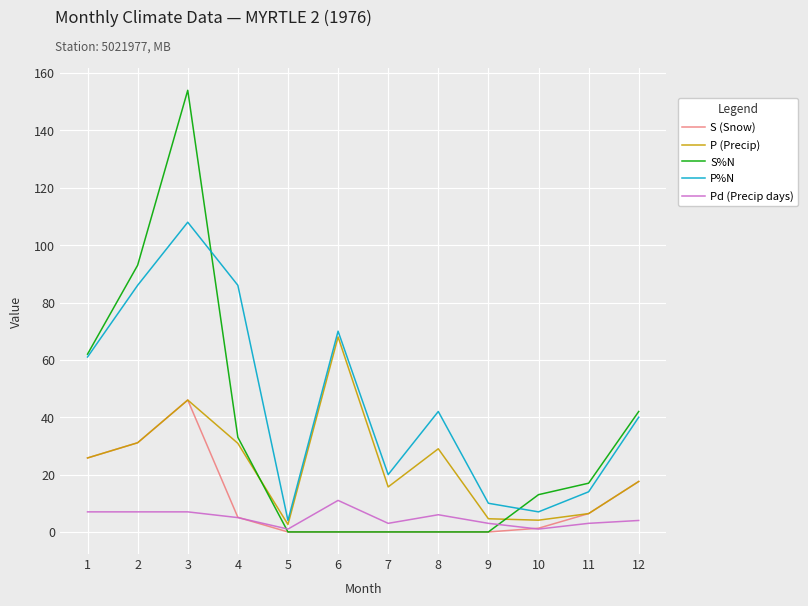

What is the average value of the P (Precip) series?

23.5